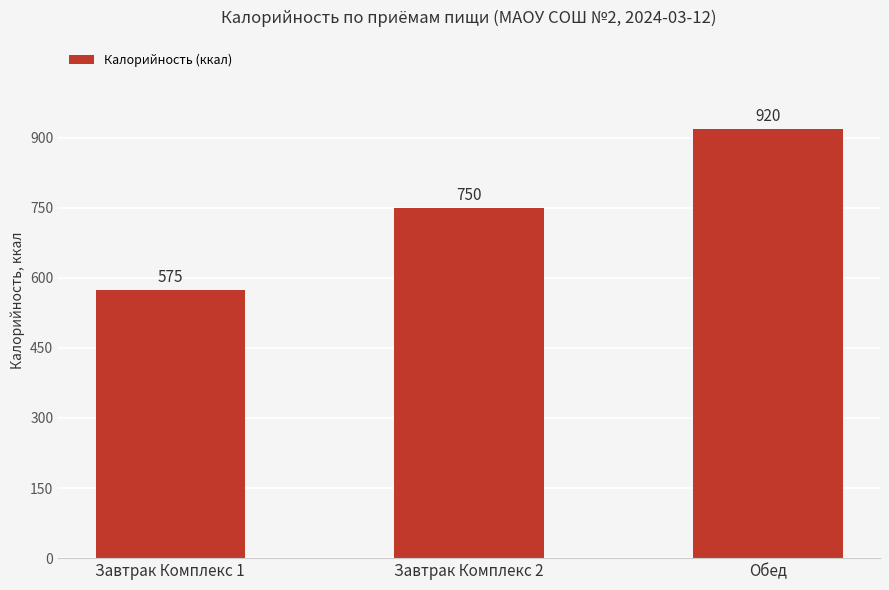

What is the value of the 2nd bar from the left?

750.1